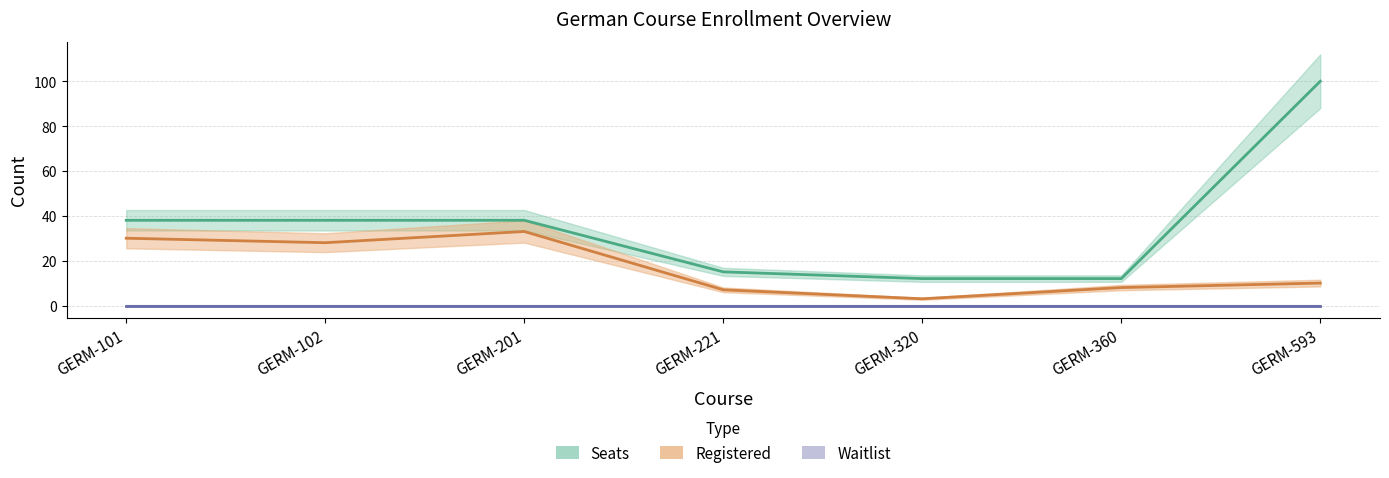

Is it true that Seats equals 15 at GERM-221?

True